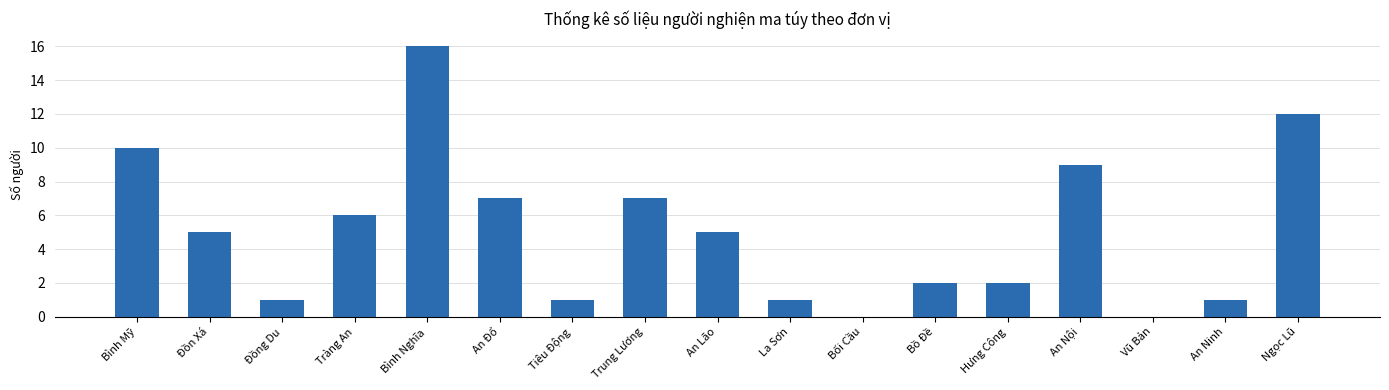

Reading left to right, list all the values displayed in this chart.

10	5	1	6	16	7	1	7	5	1	0	2	2	9	0	1	12